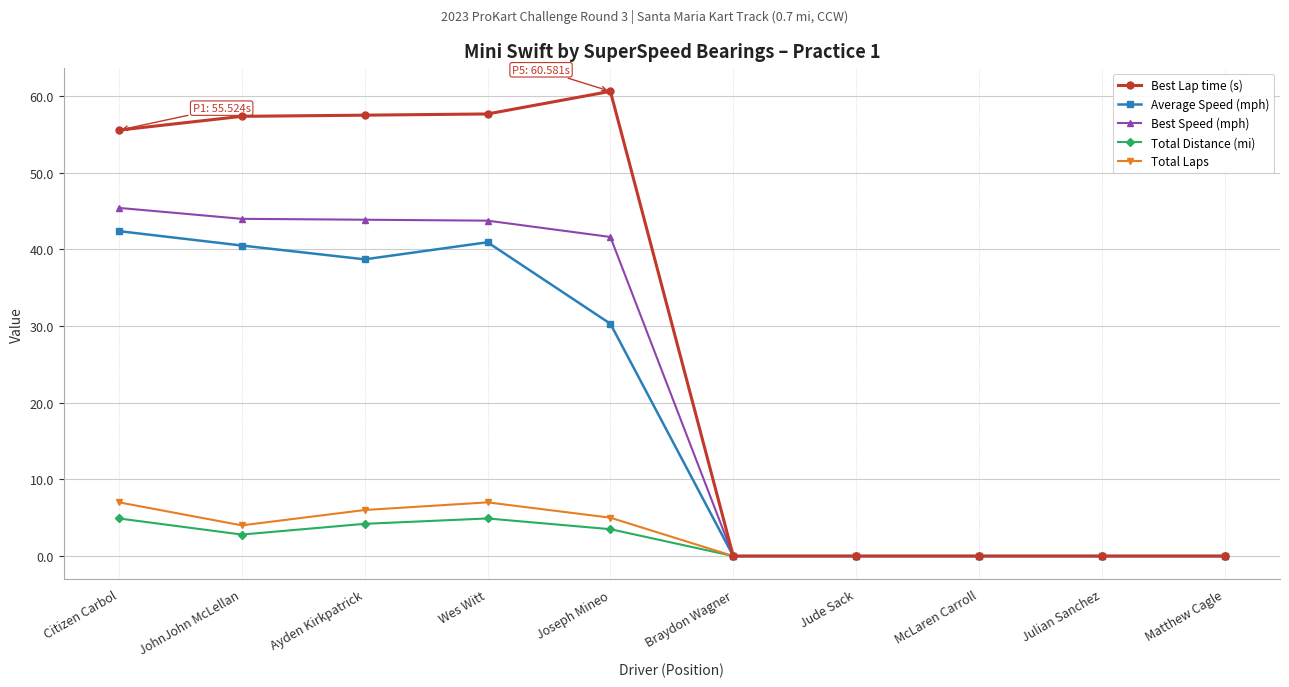

List the series in order of their peak value, highest first.

Best Lap time (s), Best Speed (mph), Average Speed (mph), Total Laps, Total Distance (mi)